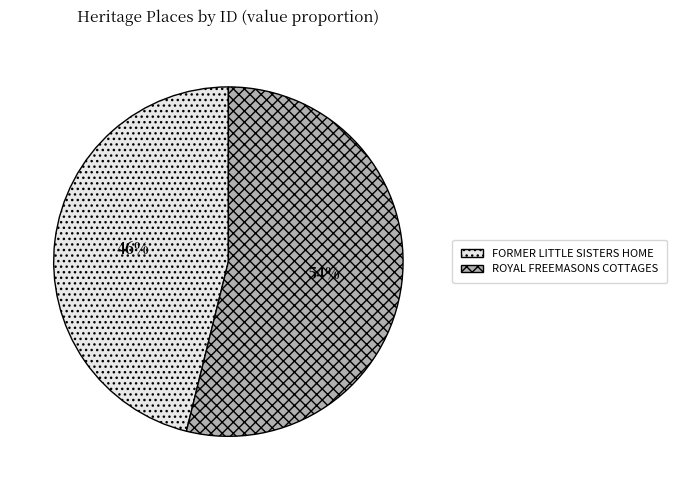

Is there a majority slice in this chart?

Yes